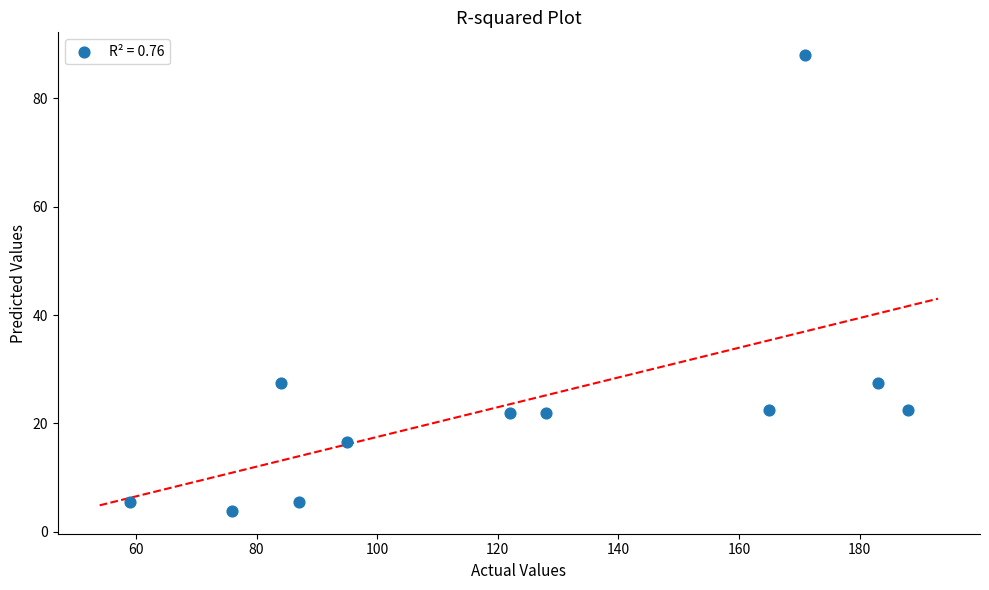

What is the range of X values (max minus min)?

129.0